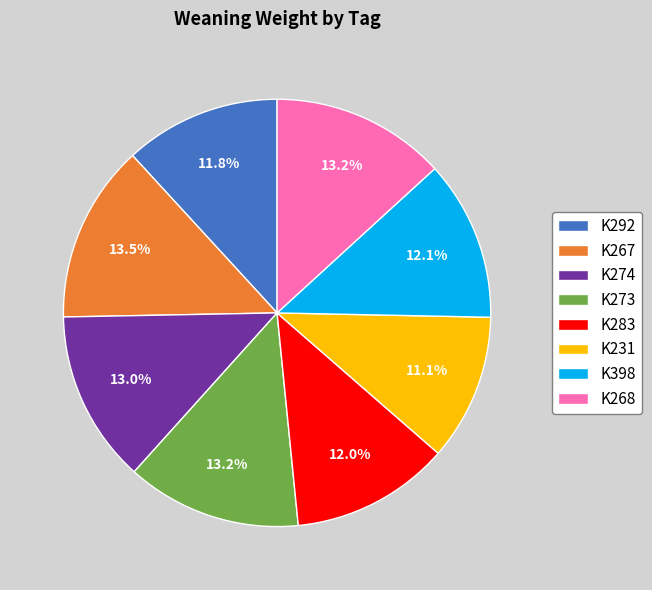

Do K274 and K273 together represent more than half of the pie?

No